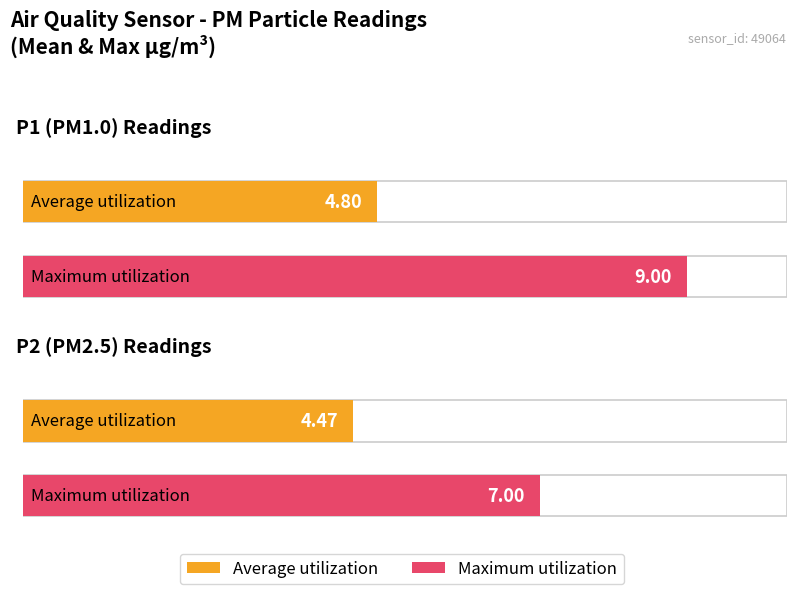

Between P1 and P2, which series saw the biggest shift?

Maximum utilization